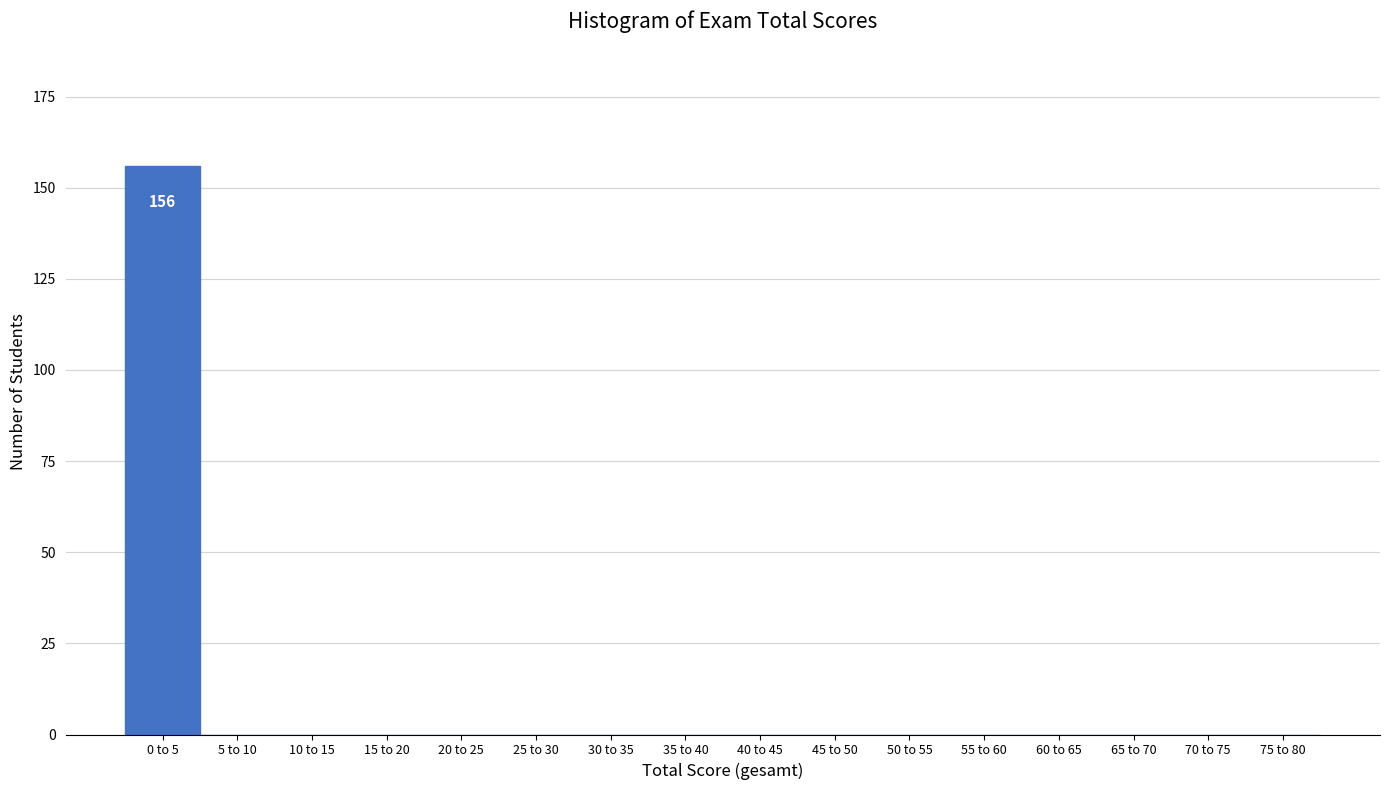

Reading left to right, what are all the values shown in this chart?

0 to 5=156	5 to 10=0	10 to 15=0	15 to 20=0	20 to 25=0	25 to 30=0	30 to 35=0	35 to 40=0	40 to 45=0	45 to 50=0	50 to 55=0	55 to 60=0	60 to 65=0	65 to 70=0	70 to 75=0	75 to 80=0